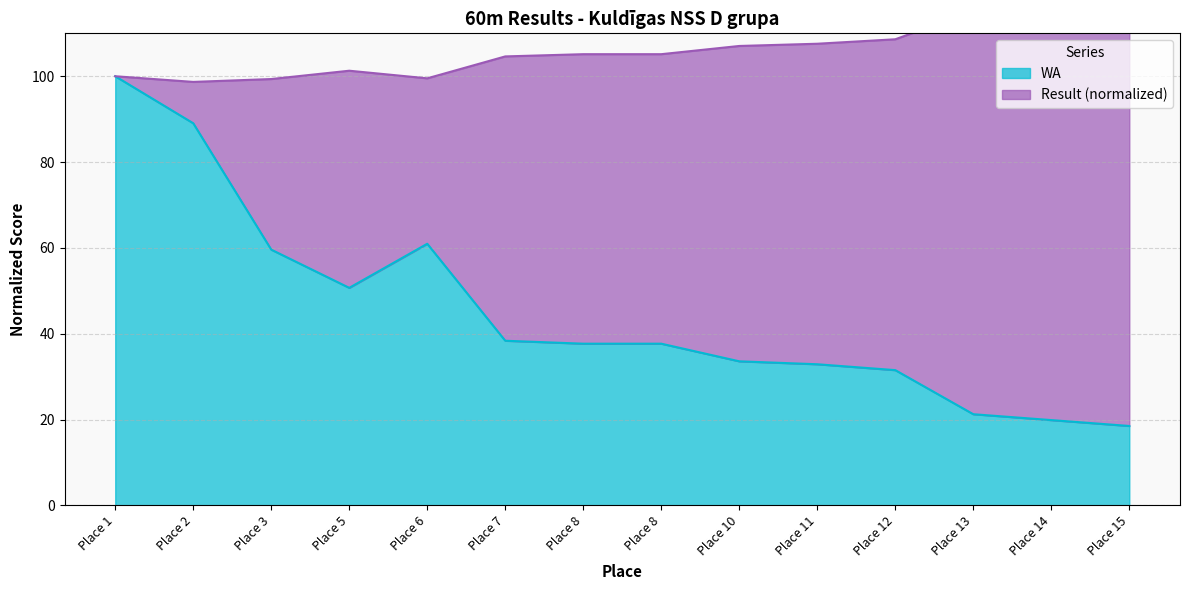

What is the sum of the values at Place 6 and Place 15?

79.5